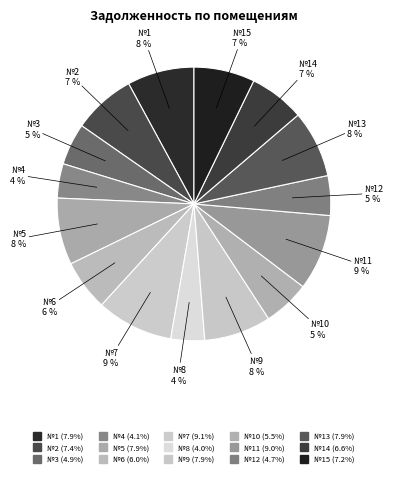

Is there any slice that represents more than half of the pie?

No